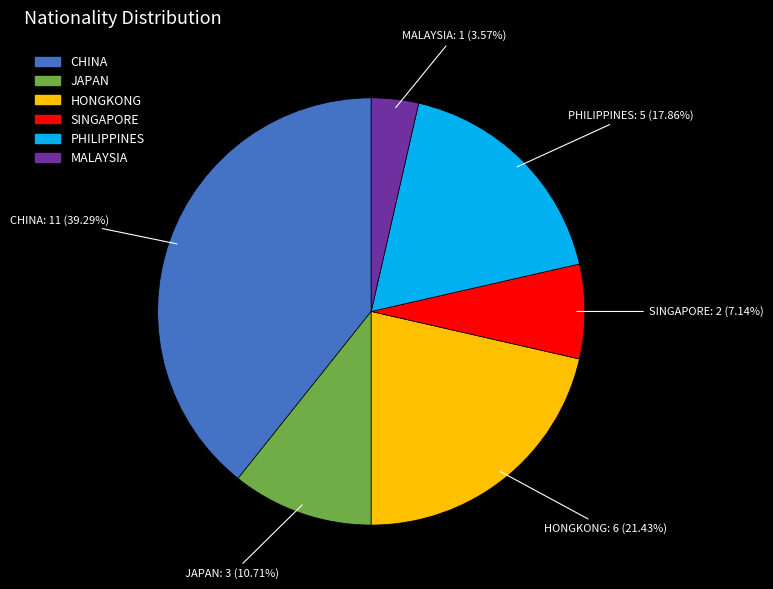

Is there any slice that represents more than half of the pie?

No